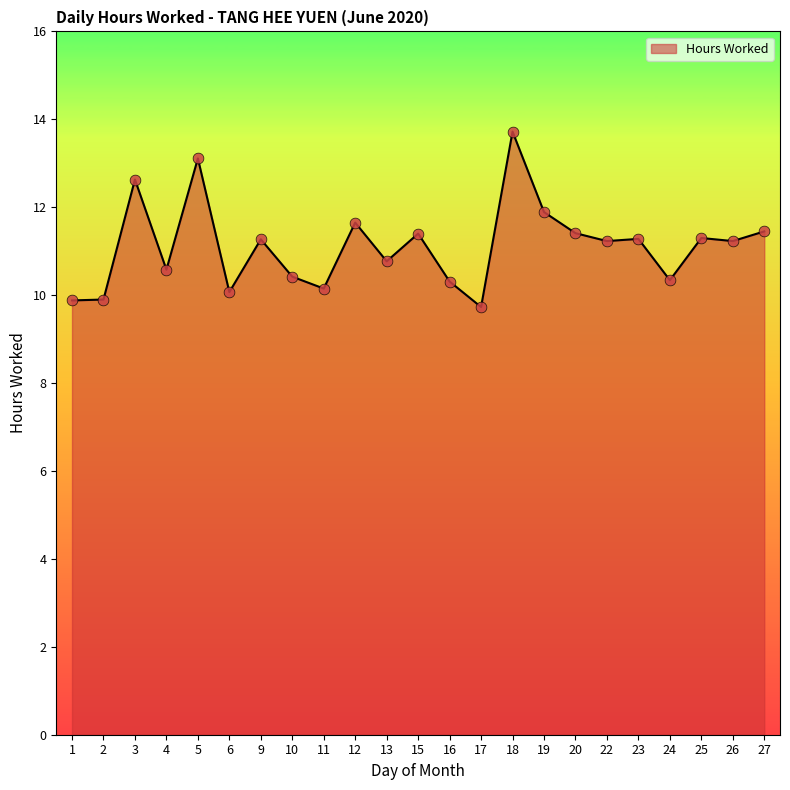

Approximately how many times larger is the value at 3 compared to 4?

1.2